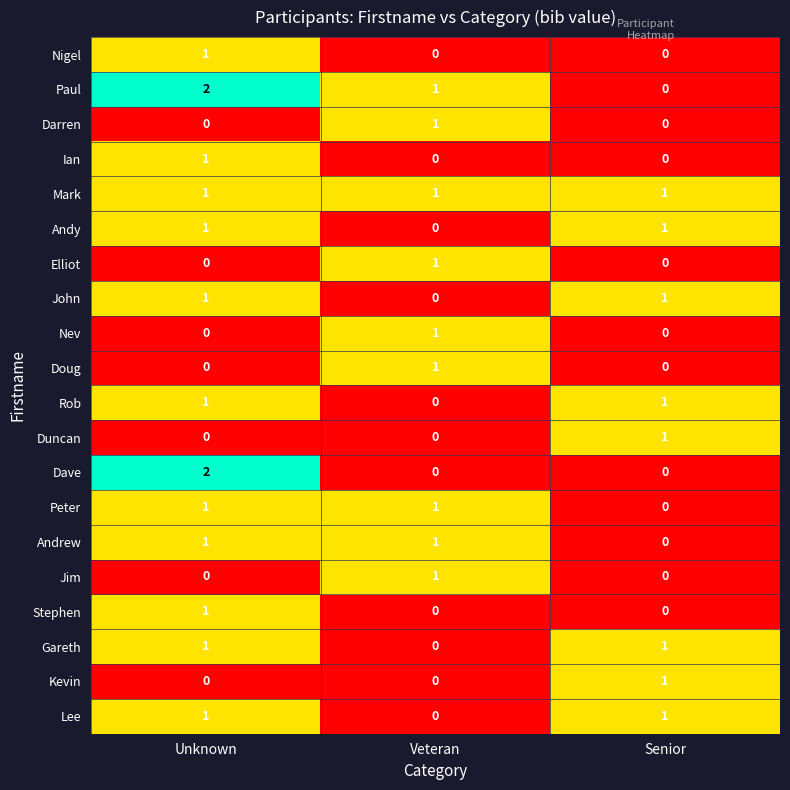

How many Dave values are between 0 and 2?

3